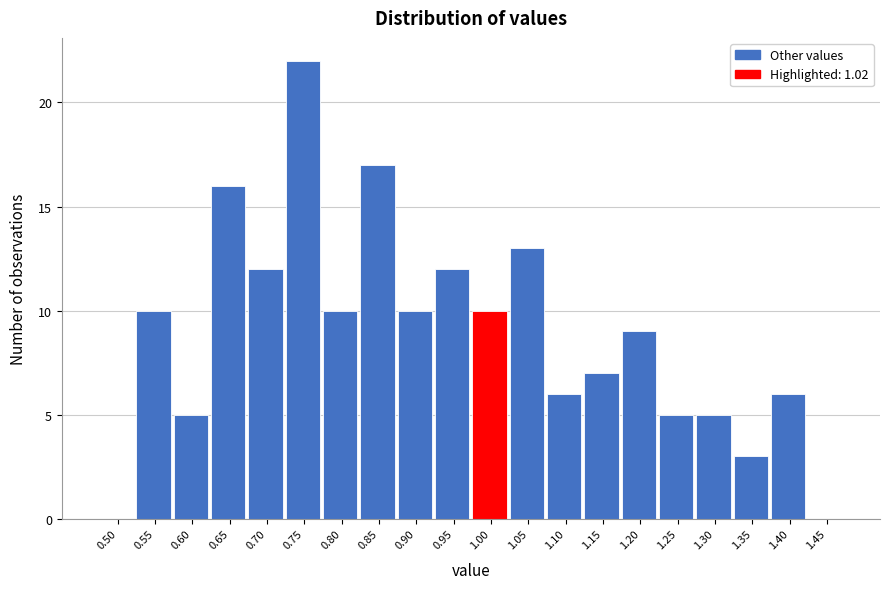

Reading left to right, what are all the values shown in this chart?

0.50=0	0.55=10	0.60=5	0.65=16	0.70=12	0.75=22	0.80=10	0.85=17	0.90=10	0.95=12	1.00=10	1.05=13	1.10=6	1.15=7	1.20=9	1.25=5	1.30=5	1.35=3	1.40=6	1.45=0